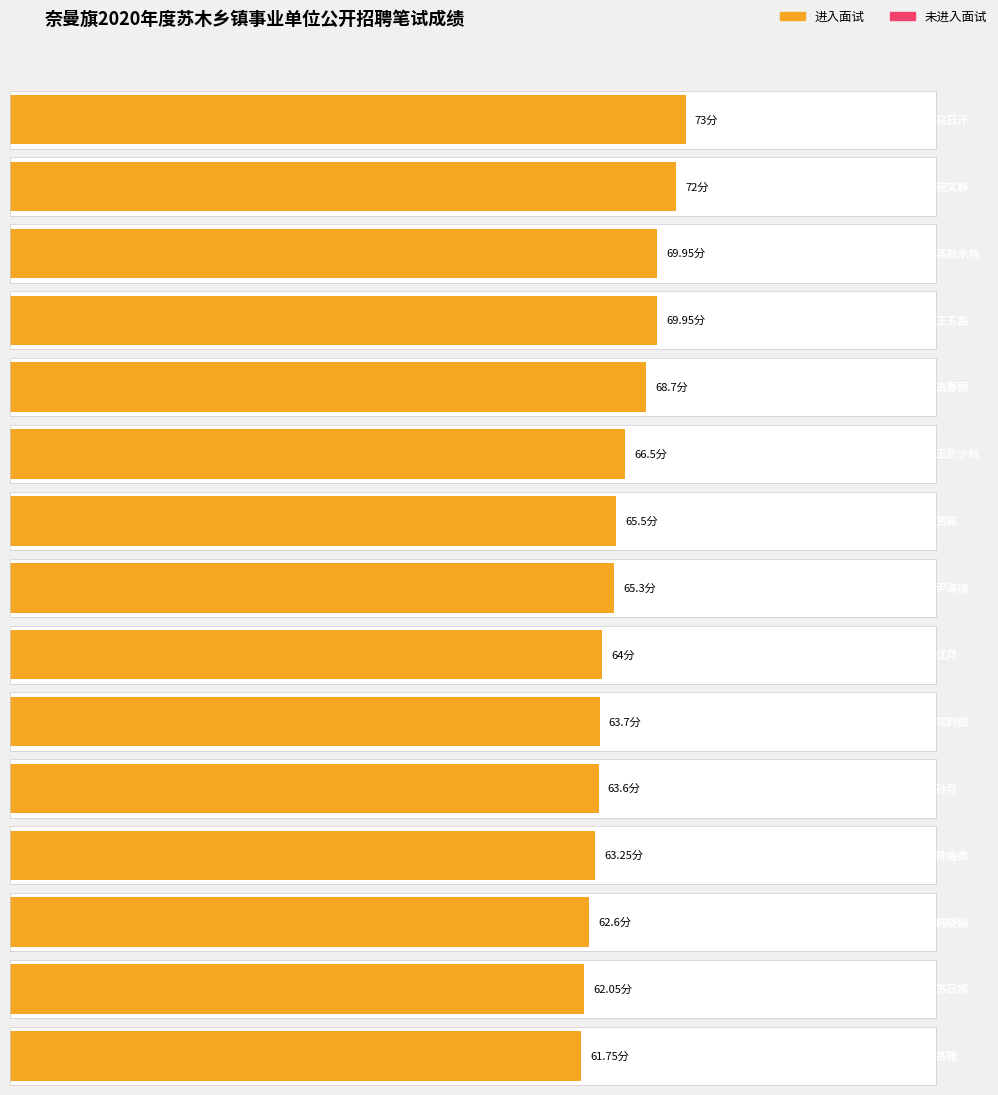

What is the difference between the highest and lowest values at 其勒木格?

15.1